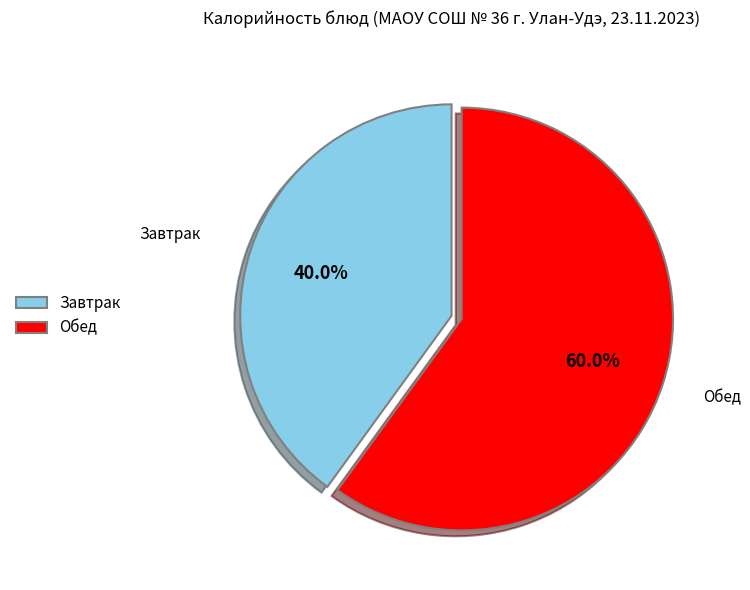

What is the largest slice in the pie chart?

Обед